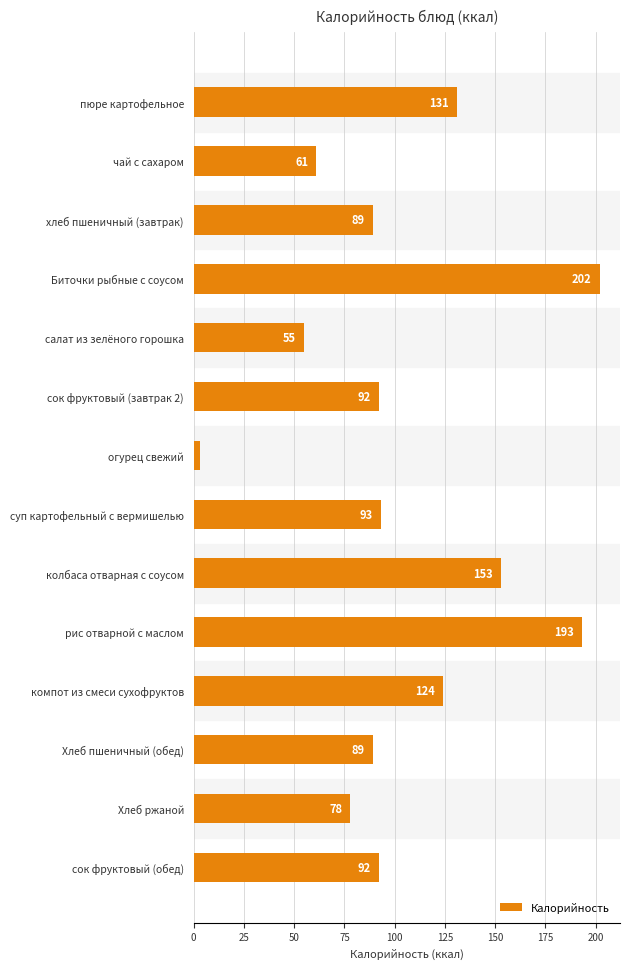

What is the value of the 14th bar from the top?

92